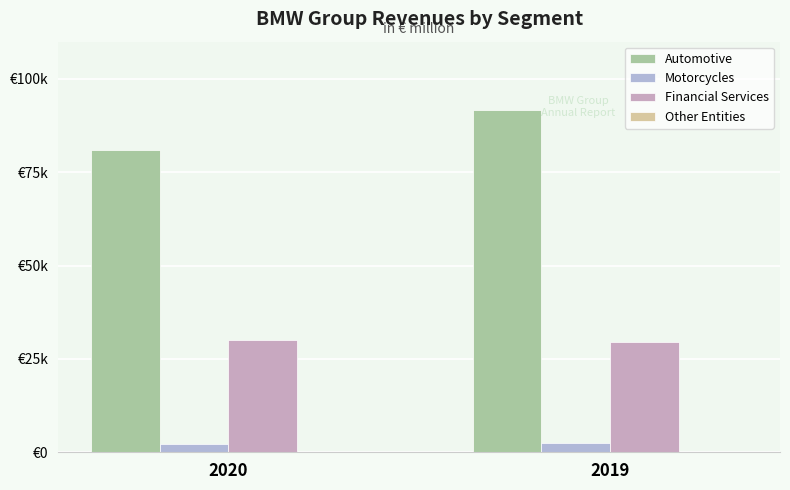

Are the bars grouped side by side (vs. stacked)?

Yes